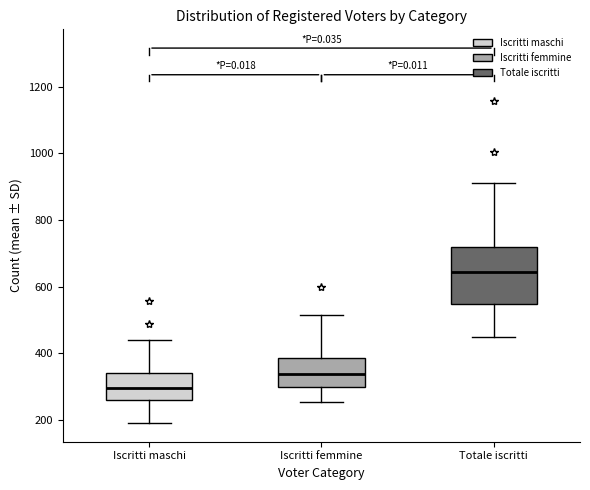

Reading left to right, read every box against the y-axis: the position of its median line, the range the box covers, and the ends of its whiskers. The values are not printed on the chart, so give them approximately, as read against the axis.

Iscritti maschi: median 300, box 260 to 340, whiskers 200 to 440
Iscritti femmine: median 340, box 300 to 380, whiskers 260 to 520
Totale iscritti: median 640, box 540 to 720, whiskers 440 to 920